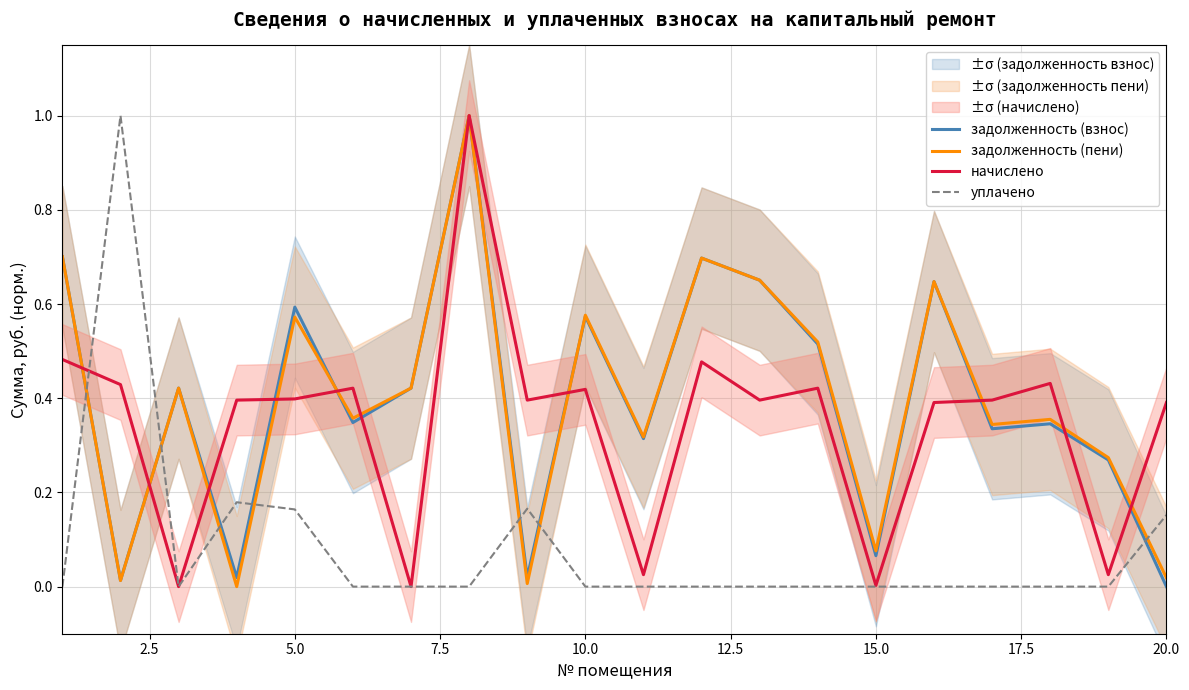

Which series has the largest range (max minus min)?

задолженность (взнос)